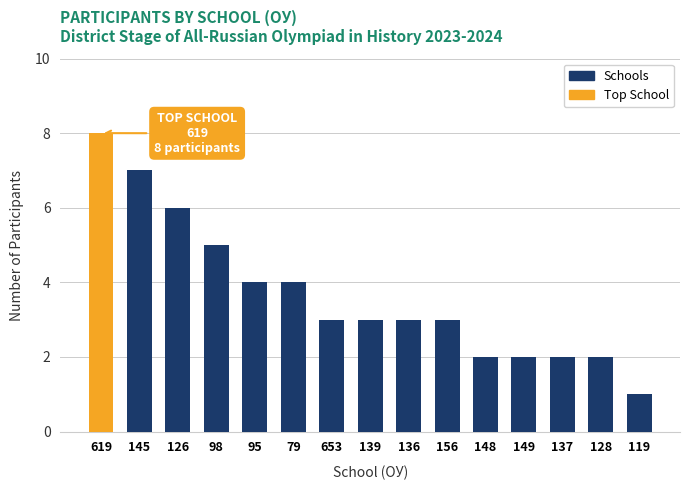

How many bars are there in total?

15